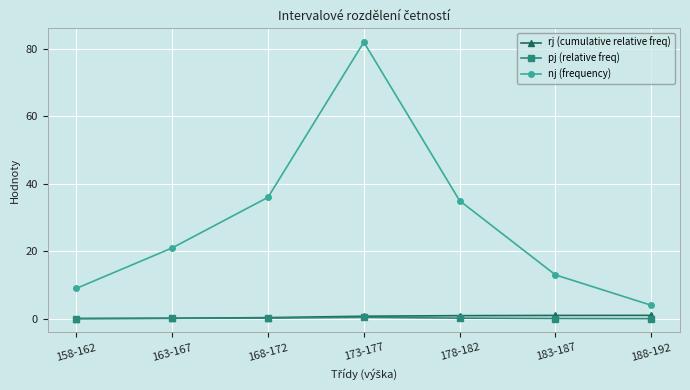

What is the difference between the maximum and minimum values in the nj (frequency) series?

78.0